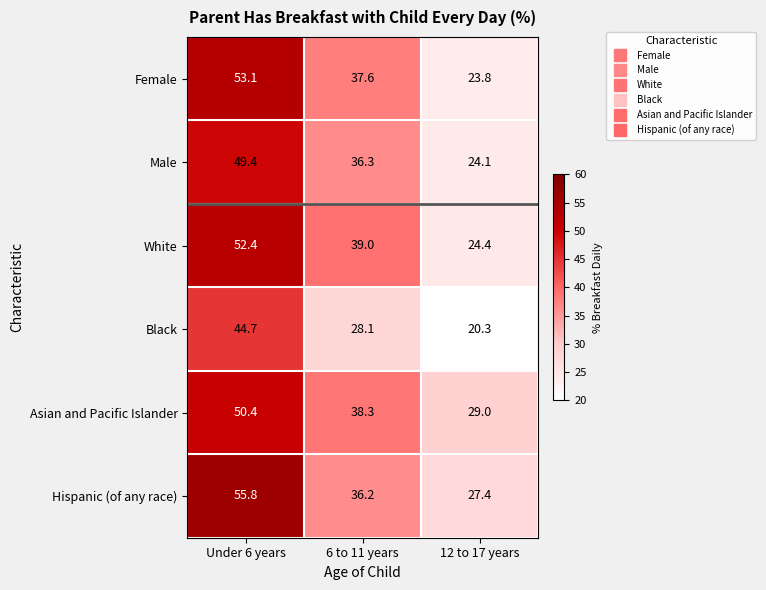

True or false: Female has a value of 7.9 at 6 to 11 years.

False